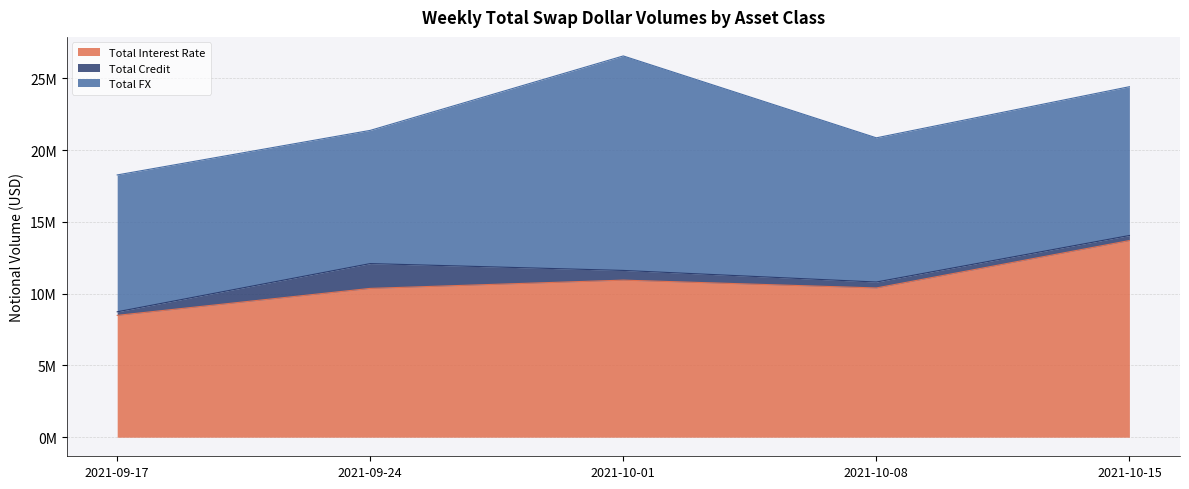

True or false: TOTAL and Total Interest Rate intersect in this chart.

False